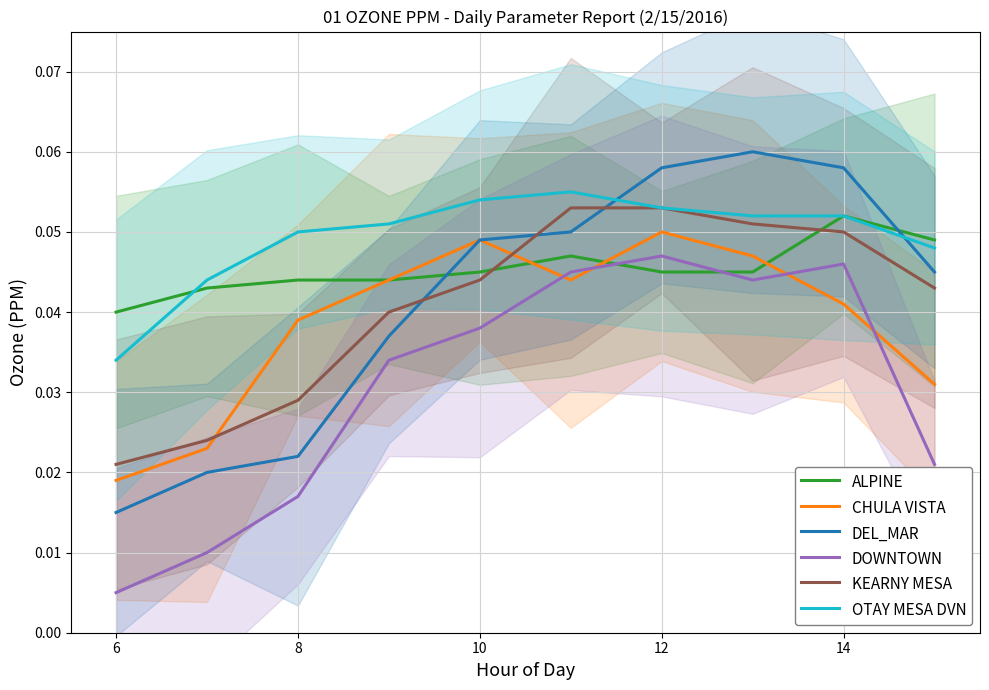

At how many categories does at least one series exceed 0?

10